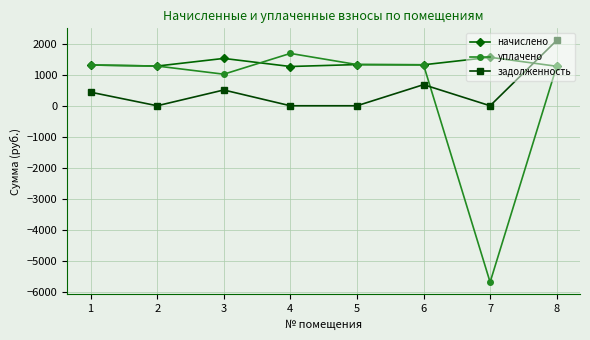

What are all the series names shown in the legend?

начислено, уплачено, задолженность